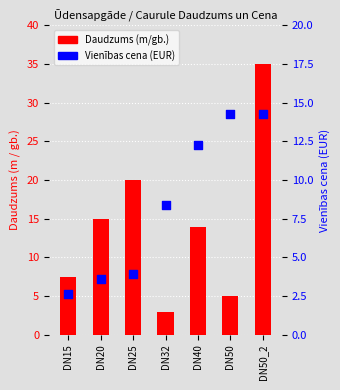

Which series contains the lowest Y value?

Vienības cena (EUR)